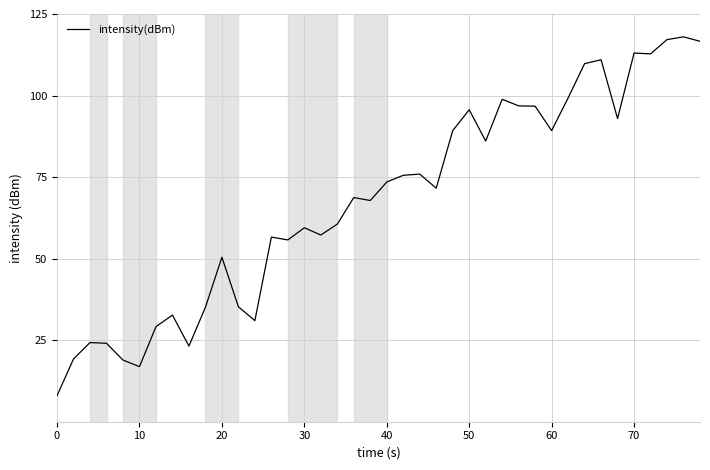

What is the greatest value displayed?

118.0